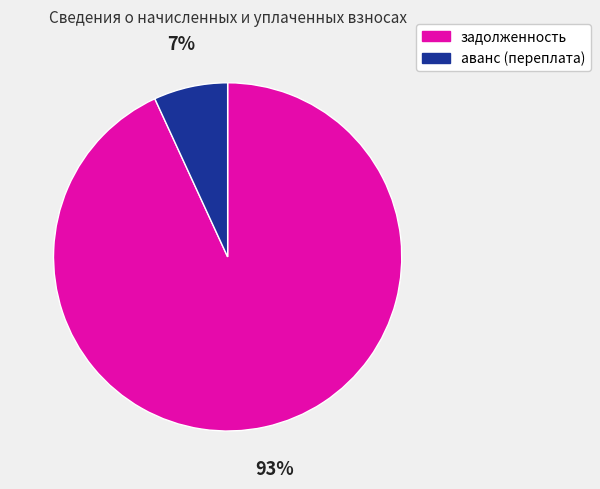

Between аванс (переплата) and задолженность, which is larger?

задолженность